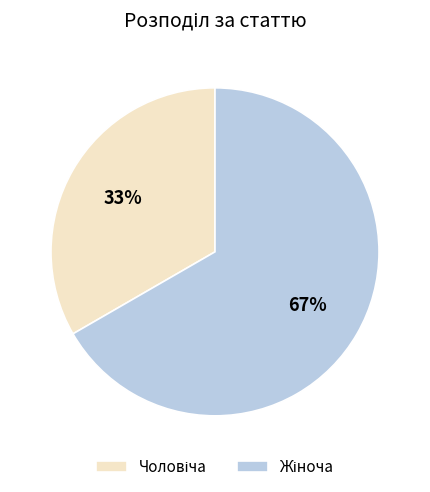

How many segments does this pie chart have?

2